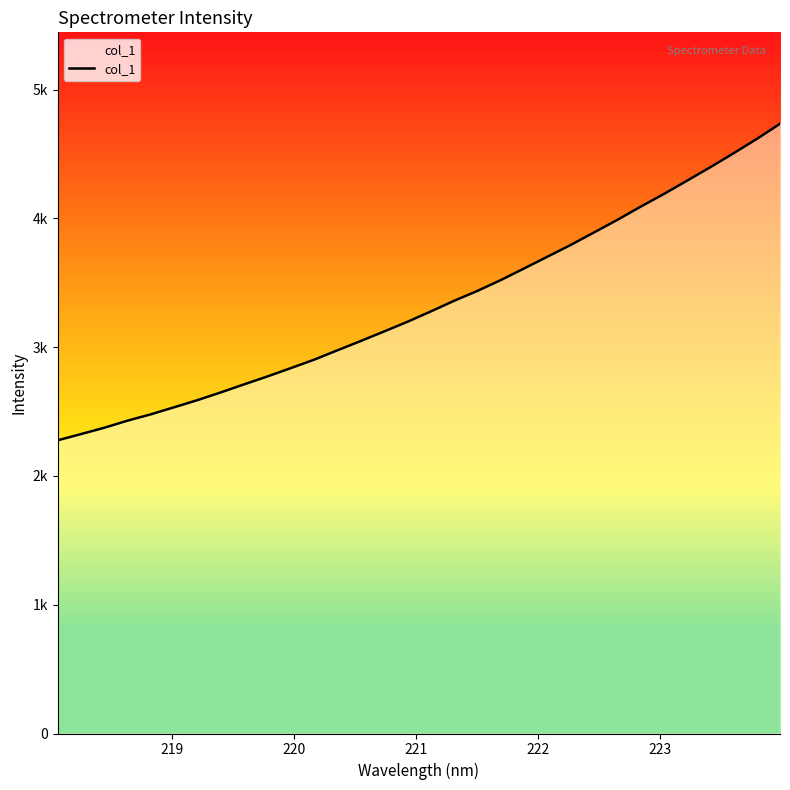

Reading left to right, extract all data points from this chart.

2276.9	2325.1	2374.5	2429.6	2479.0	2533.7	2589.2	2649.2	2711.7	2773.1	2837.6	2903.1	2975.9	3048.0	3122.0	3197.1	3277.2	3359.8	3436.7	3520.3	3610.5	3701.6	3792.9	3889.9	3987.3	4089.7	4188.4	4292.2	4396.8	4505.2	4616.6	4734.8